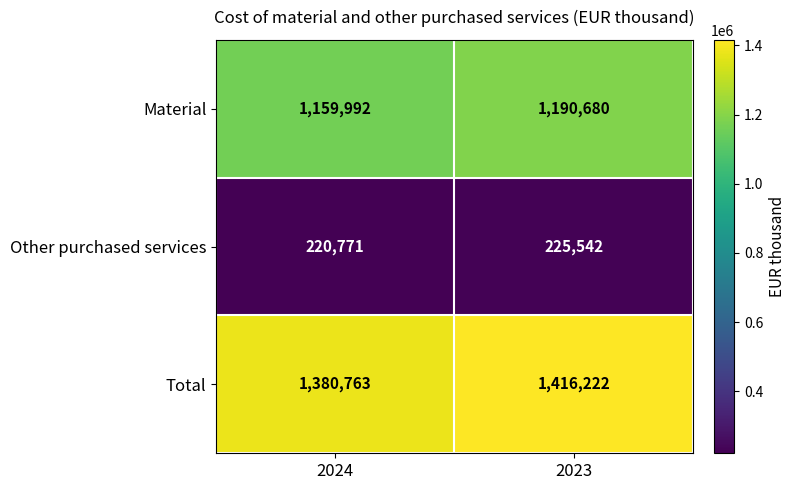

Rank the series at 2024 from lowest to highest value.

Other purchased services, Material, Total